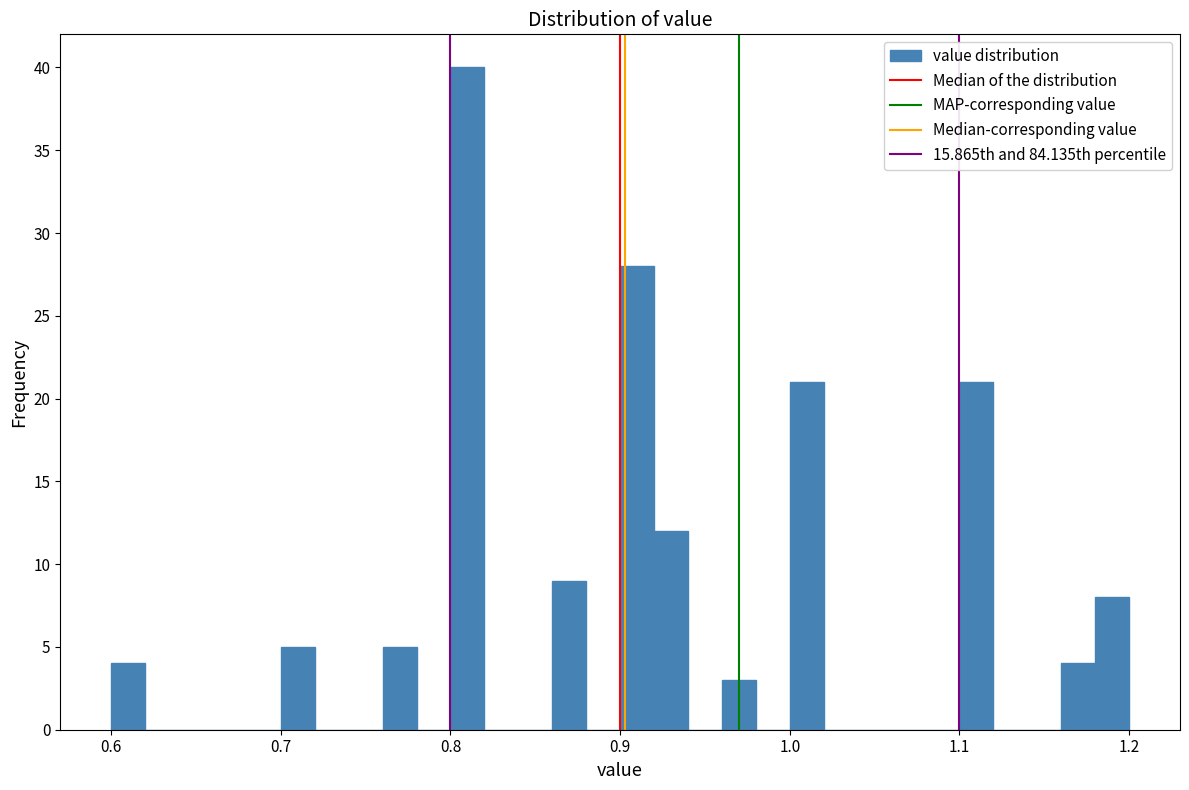

Read against the x-axis, roughly where is the centre of the tallest bar?

0.81